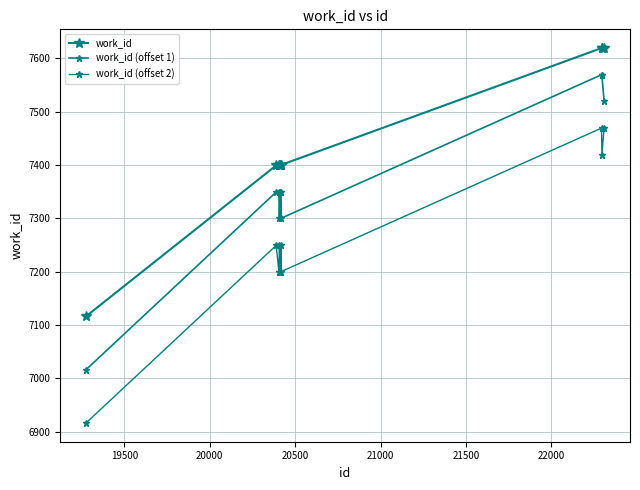

Which series has the largest range (max minus min)?

work_id (offset 1)